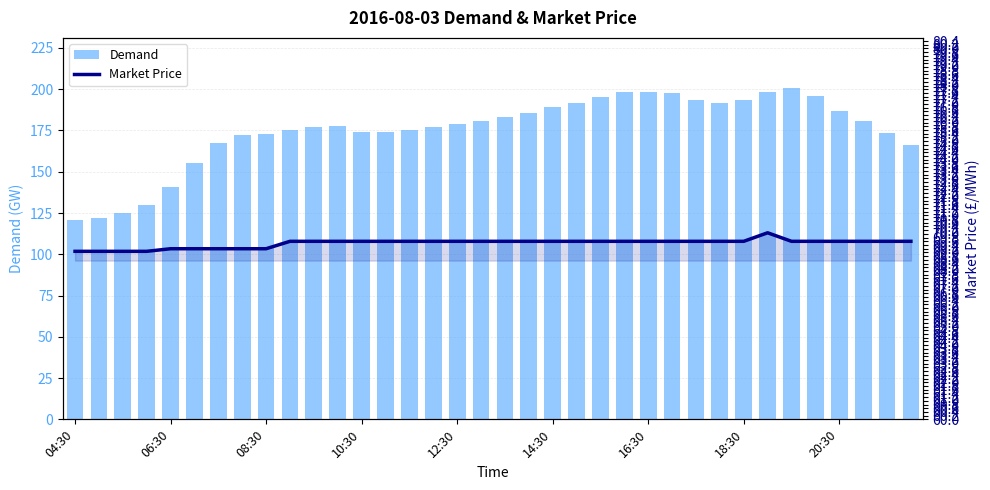

Which series has the largest total across all categories?

Demand